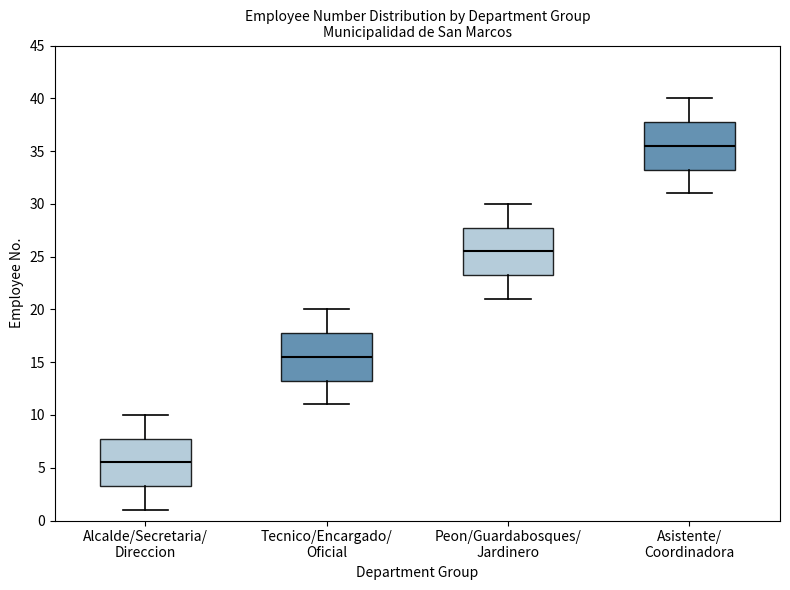

Reading left to right, transcribe this box plot: for each box, give where its median line is, the range the box spans, and where its two whiskers end, as read against the y-axis. The values are not printed on the chart, so give them approximately, as read against the axis.

Alcalde/Secretaria/ Direccion: median 5.5, box 3.5 to 8.0, whiskers 1.0 to 10.0
Tecnico/Encargado/ Oficial: median 15.5, box 13.5 to 18.0, whiskers 11.0 to 20.0
Peon/Guardabosques/ Jardinero: median 25.5, box 23.5 to 28.0, whiskers 21.0 to 30.0
Asistente/ Coordinadora: median 35.5, box 33.5 to 38.0, whiskers 31.0 to 40.0